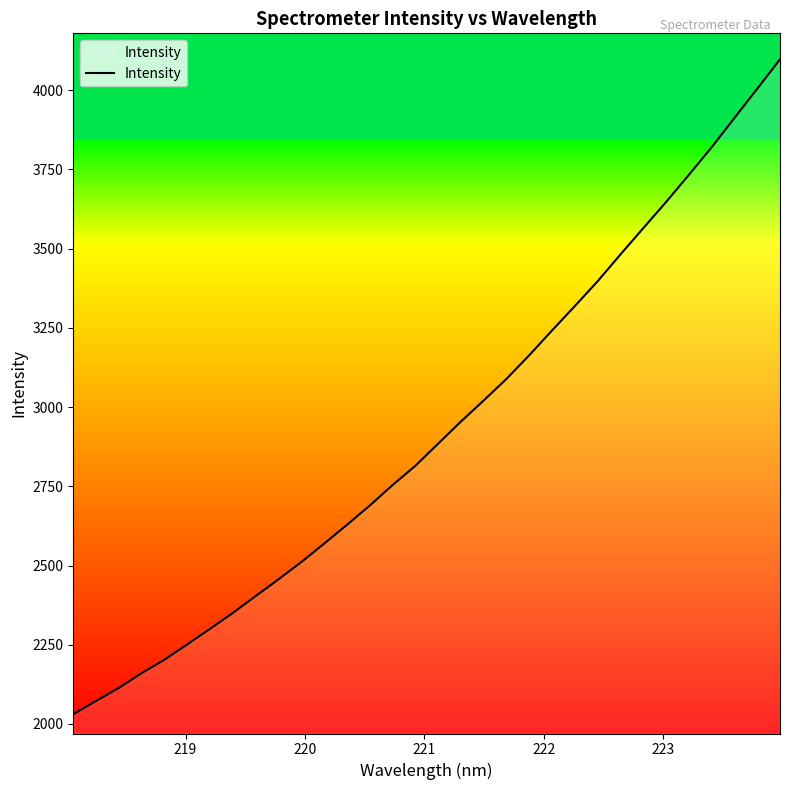

What is the smallest value displayed?

2030.7